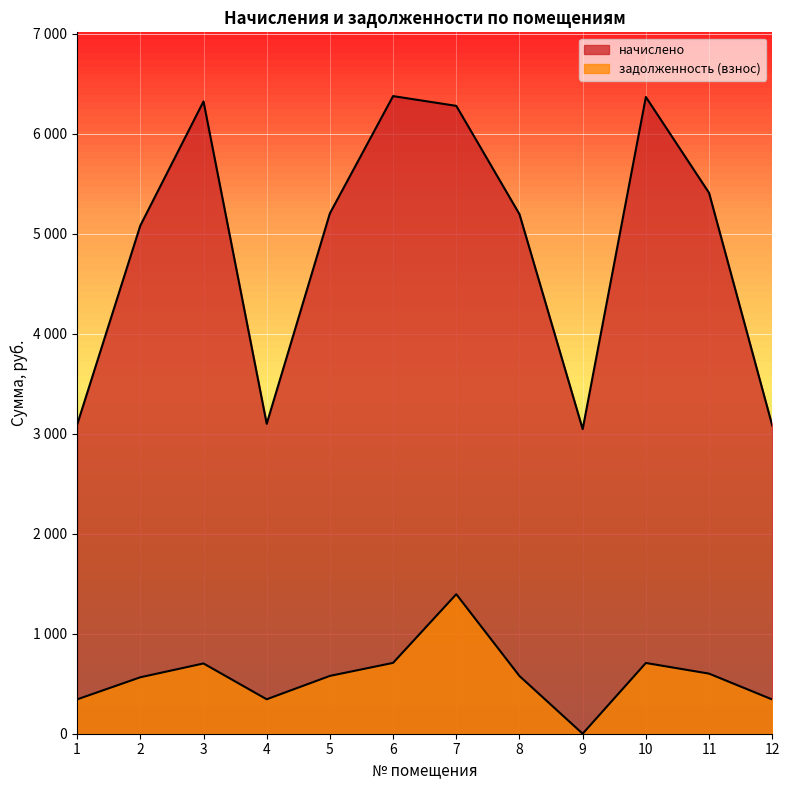

How many values in the задолженность (взнос) series exceed 578?

6